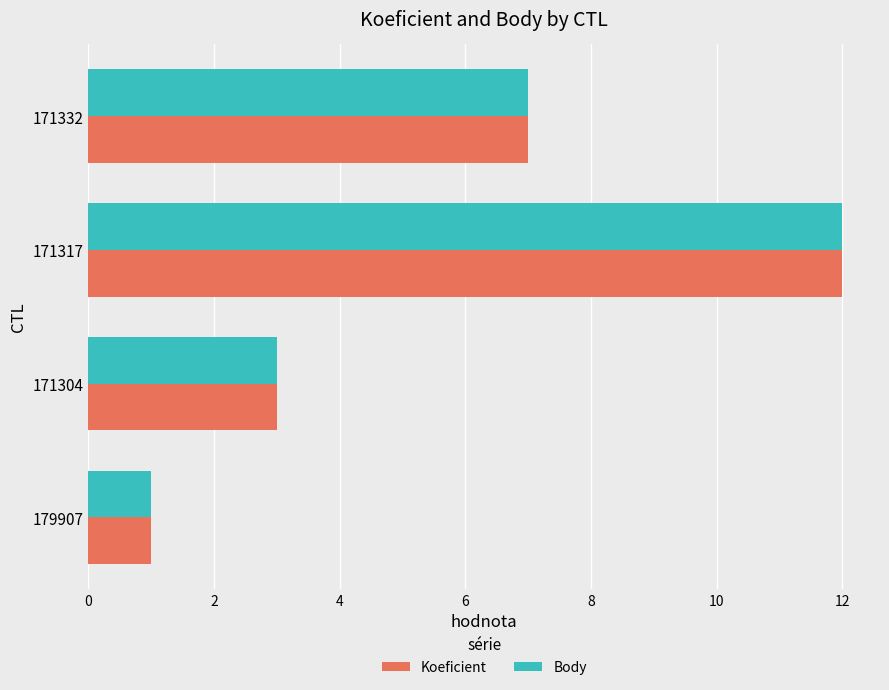

What is the maximum value shown in the chart?

12